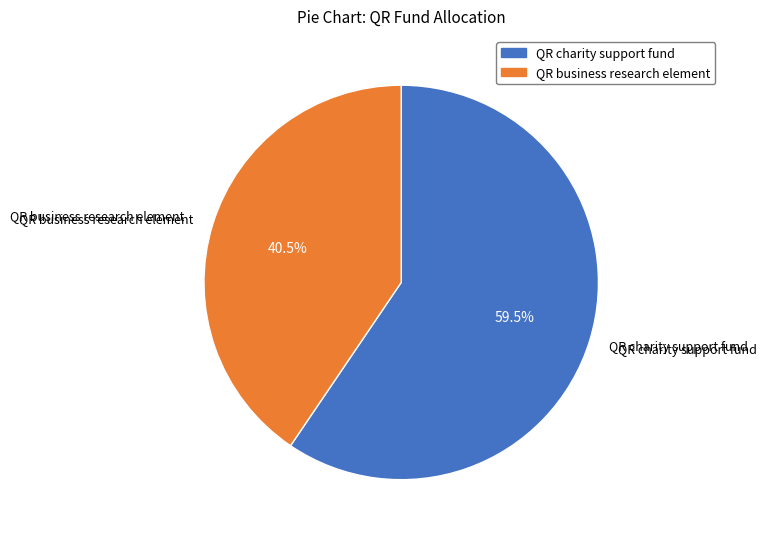

Rank the categories by value from highest to lowest.

QR charity support fund, QR business research element